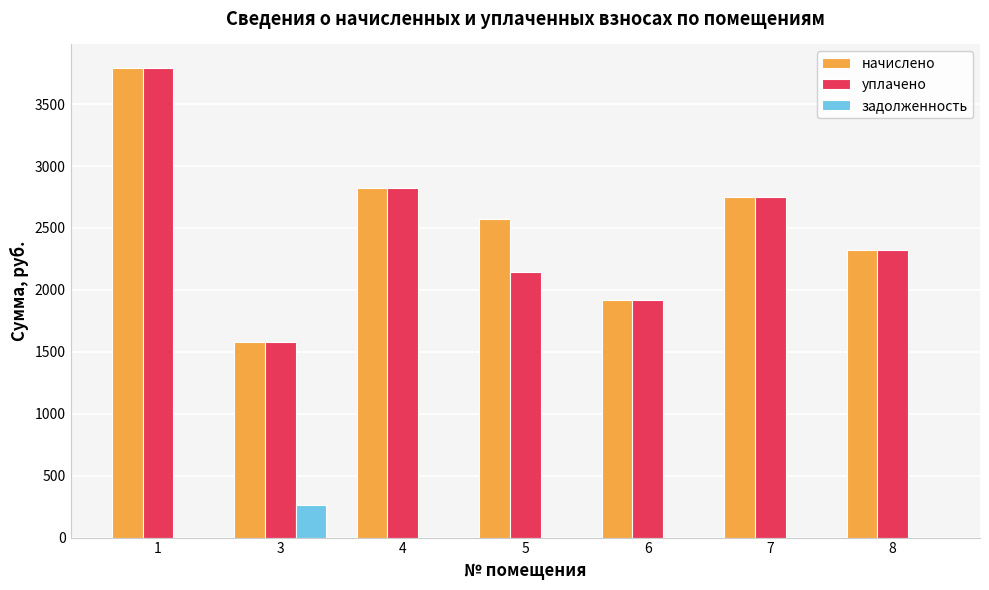

Which series changed the most between 3 and 5?

начислено